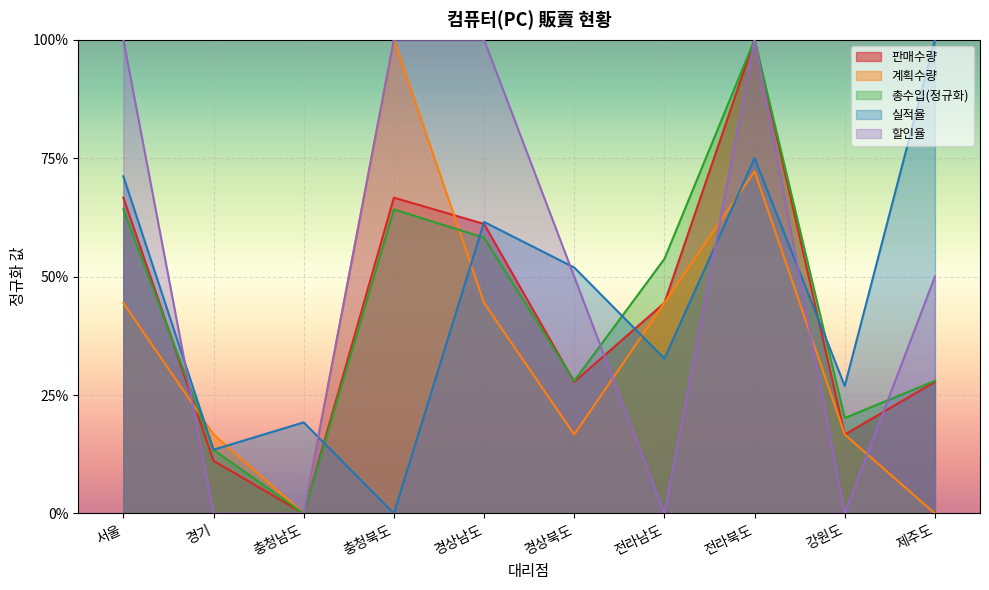

Count the number of data series in this chart.

5